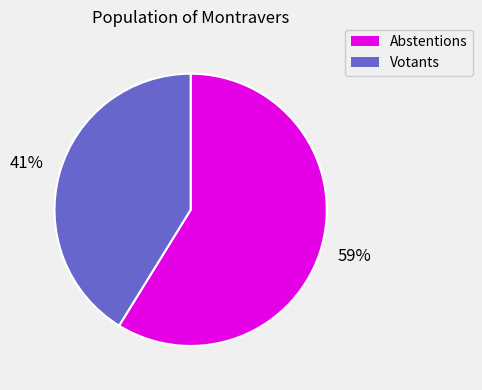

The Abstentions slice represents 59% of the pie. True or false?

True